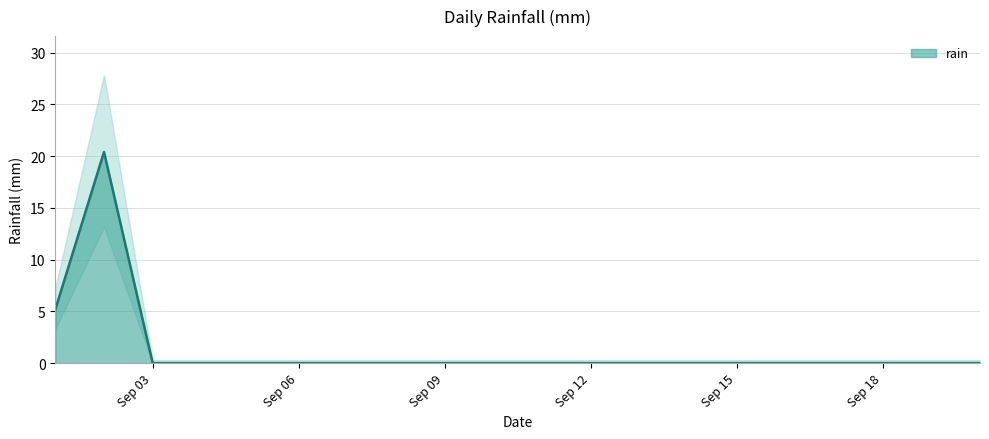

Is it true that rain equals 11.9 at Sep 12?

False